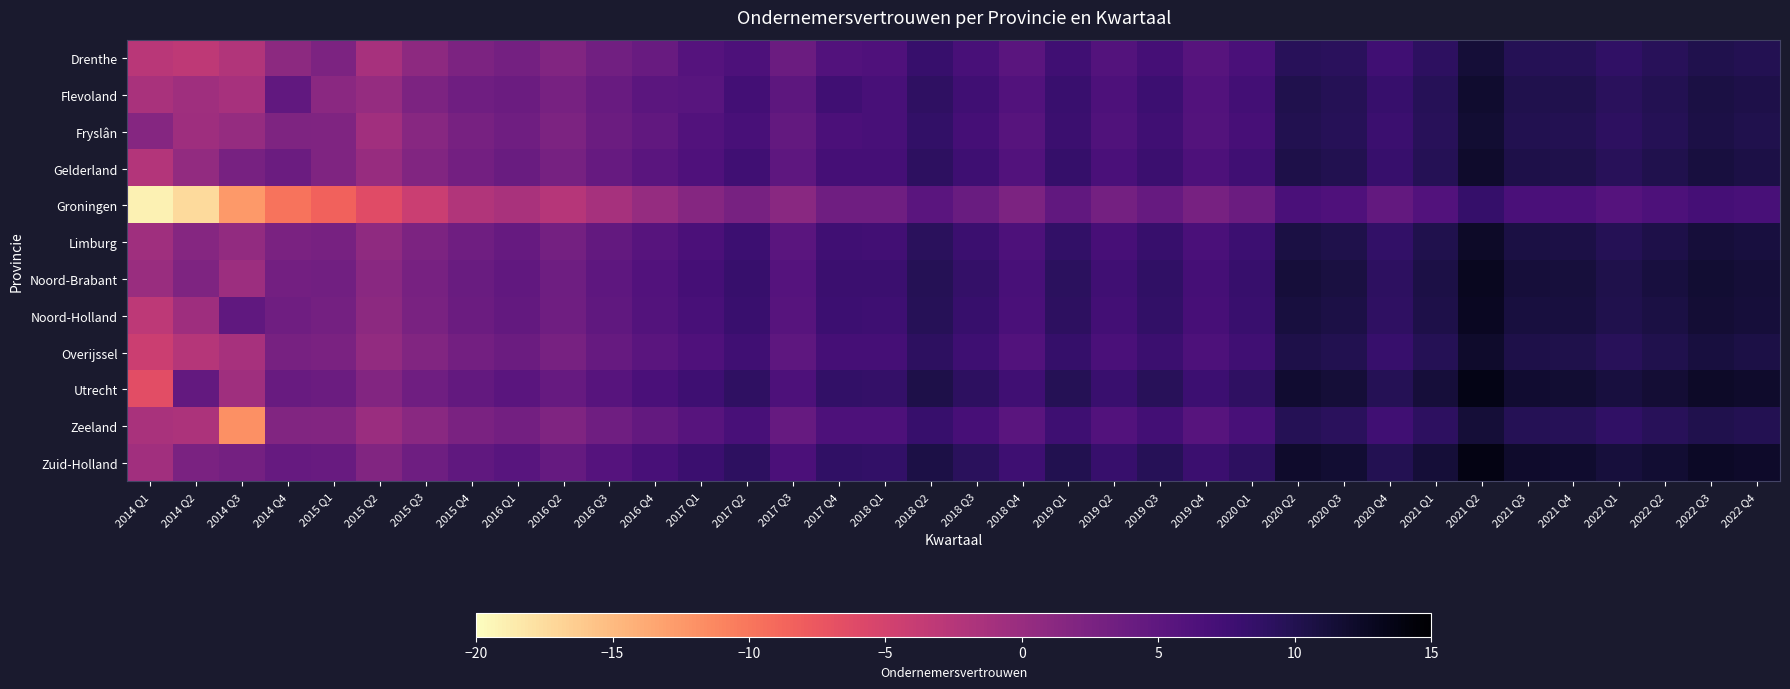

List the series in order of their peak value, lowest first.

Groningen, Drenthe, Zeeland, Fryslân, Flevoland, Gelderland, Overijssel, Limburg, Noord-Holland, Noord-Brabant, Utrecht, Zuid-Holland